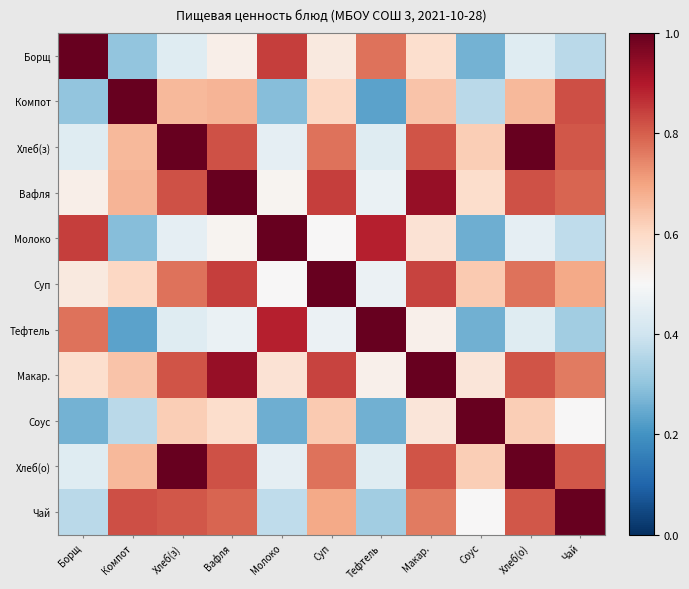

Reading right to left, transcribe all the data shown in this chart.

Борщ: Чай=0.4	Хлеб(о)=0.4	Соус=0.3	Макар.=0.6	Тефтель=0.8	Суп=0.5	Молоко=0.8	Вафля=0.5	Хлеб(з)=0.4	Компот=0.3	Борщ=1.0
Компот: Чай=0.8	Хлеб(о)=0.7	Соус=0.4	Макар.=0.6	Тефтель=0.2	Суп=0.6	Молоко=0.3	Вафля=0.7	Хлеб(з)=0.7	Компот=1.0	Борщ=0.3
Хлеб(з): Чай=0.8	Хлеб(о)=1.0	Соус=0.6	Макар.=0.8	Тефтель=0.4	Суп=0.8	Молоко=0.5	Вафля=0.8	Хлеб(з)=1.0	Компот=0.7	Борщ=0.4
Вафля: Чай=0.8	Хлеб(о)=0.8	Соус=0.6	Макар.=0.9	Тефтель=0.5	Суп=0.8	Молоко=0.5	Вафля=1.0	Хлеб(з)=0.8	Компот=0.7	Борщ=0.5
Молоко: Чай=0.4	Хлеб(о)=0.5	Соус=0.3	Макар.=0.6	Тефтель=0.9	Суп=0.5	Молоко=1.0	Вафля=0.5	Хлеб(з)=0.5	Компот=0.3	Борщ=0.8
Суп: Чай=0.7	Хлеб(о)=0.8	Соус=0.6	Макар.=0.8	Тефтель=0.5	Суп=1.0	Молоко=0.5	Вафля=0.8	Хлеб(з)=0.8	Компот=0.6	Борщ=0.5
Тефтель: Чай=0.3	Хлеб(о)=0.4	Соус=0.3	Макар.=0.5	Тефтель=1.0	Суп=0.5	Молоко=0.9	Вафля=0.5	Хлеб(з)=0.4	Компот=0.2	Борщ=0.8
Макар.: Чай=0.8	Хлеб(о)=0.8	Соус=0.6	Макар.=1.0	Тефтель=0.5	Суп=0.8	Молоко=0.6	Вафля=0.9	Хлеб(з)=0.8	Компот=0.6	Борщ=0.6
Соус: Чай=0.5	Хлеб(о)=0.6	Соус=1.0	Макар.=0.6	Тефтель=0.3	Суп=0.6	Молоко=0.3	Вафля=0.6	Хлеб(з)=0.6	Компот=0.4	Борщ=0.3
Хлеб(о): Чай=0.8	Хлеб(о)=1.0	Соус=0.6	Макар.=0.8	Тефтель=0.4	Суп=0.8	Молоко=0.5	Вафля=0.8	Хлеб(з)=1.0	Компот=0.7	Борщ=0.4
Чай: Чай=1.0	Хлеб(о)=0.8	Соус=0.5	Макар.=0.8	Тефтель=0.3	Суп=0.7	Молоко=0.4	Вафля=0.8	Хлеб(з)=0.8	Компот=0.8	Борщ=0.4